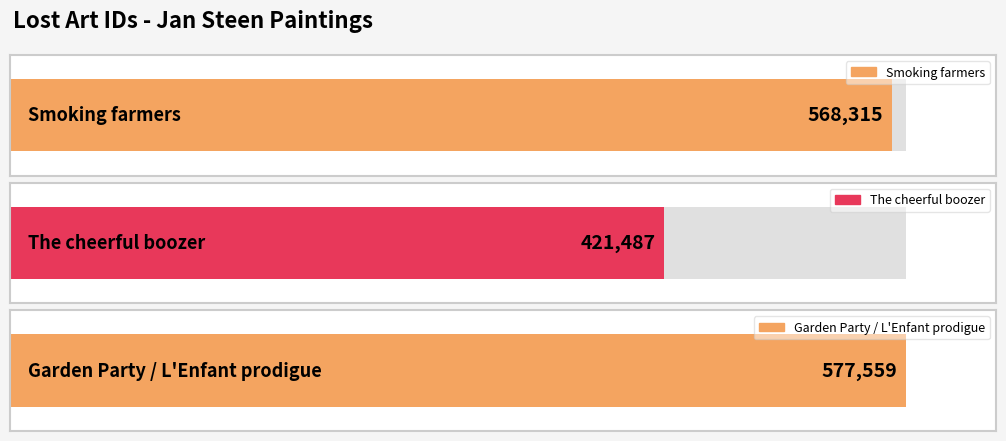

What is the smallest value displayed?

421487